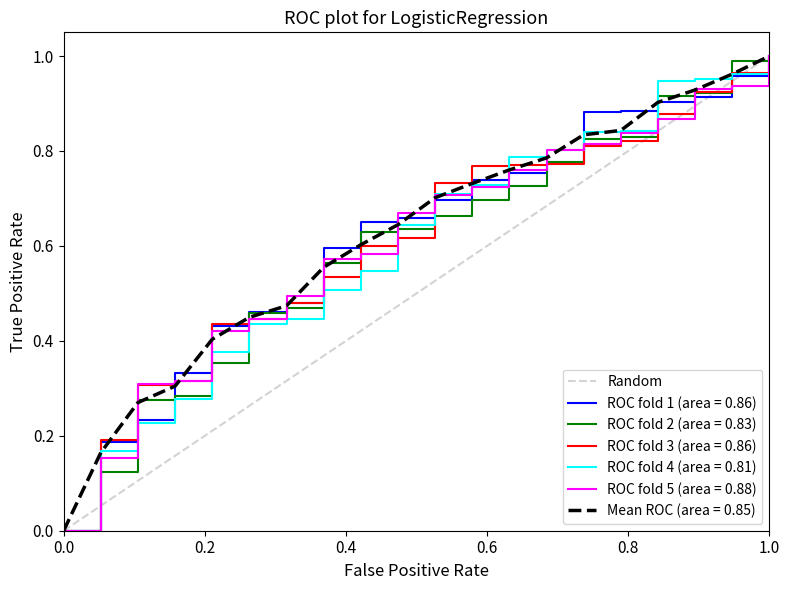

Which has a higher value, 0.2 or 0.0?

0.2